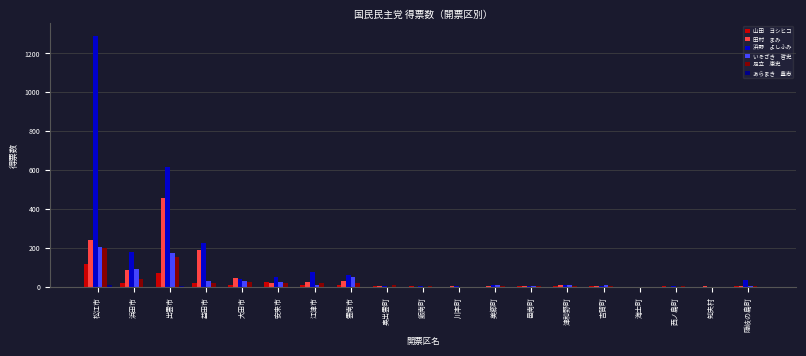

What is the maximum value shown in the chart?

1290.0